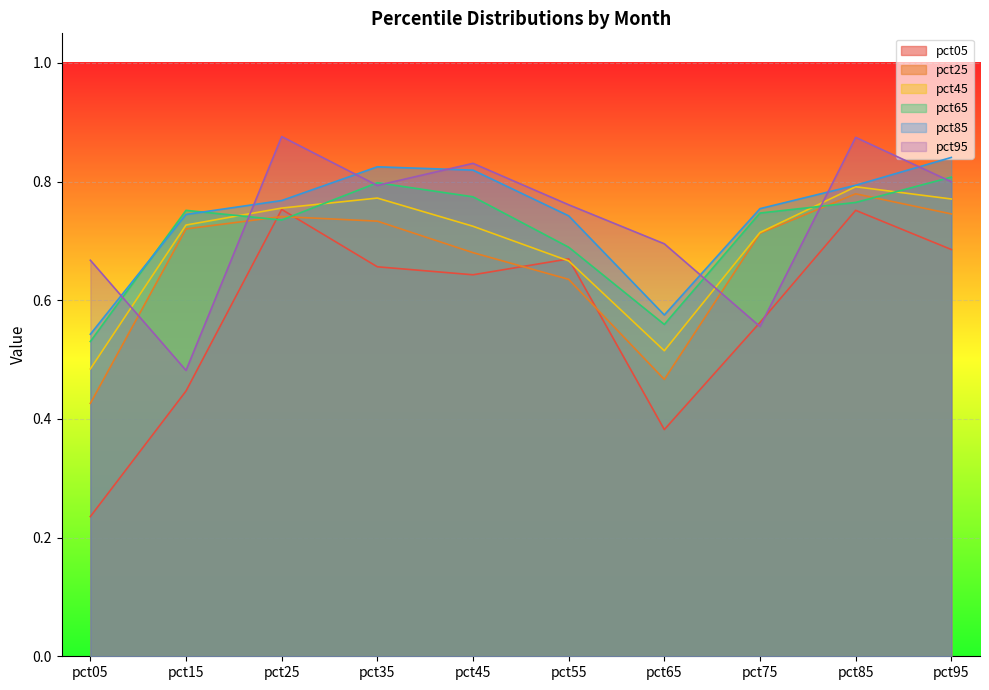

What is the sum of all pct85 values?

7.4